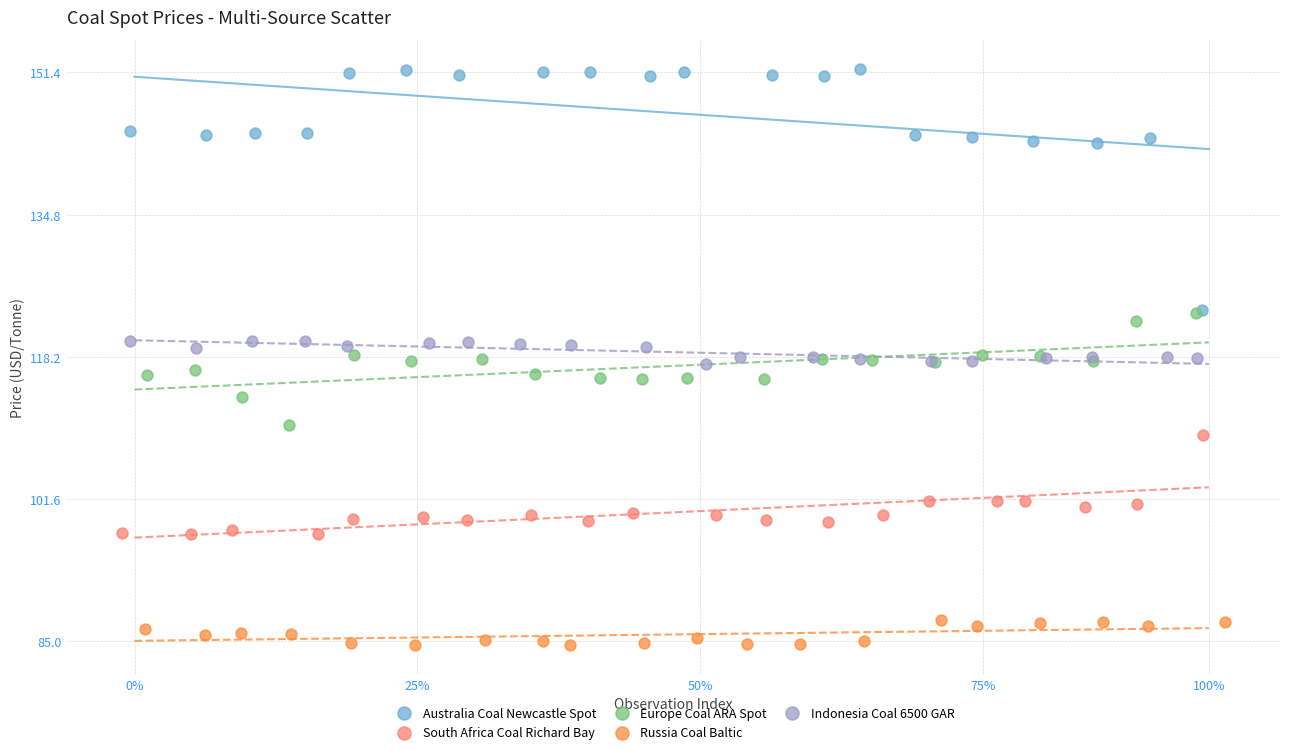

What are all the series names shown in the legend?

Australia Coal Newcastle Spot, South Africa Coal Richard Bay, Europe Coal ARA Spot, Russia Coal Baltic, Indonesia Coal 6500 GAR